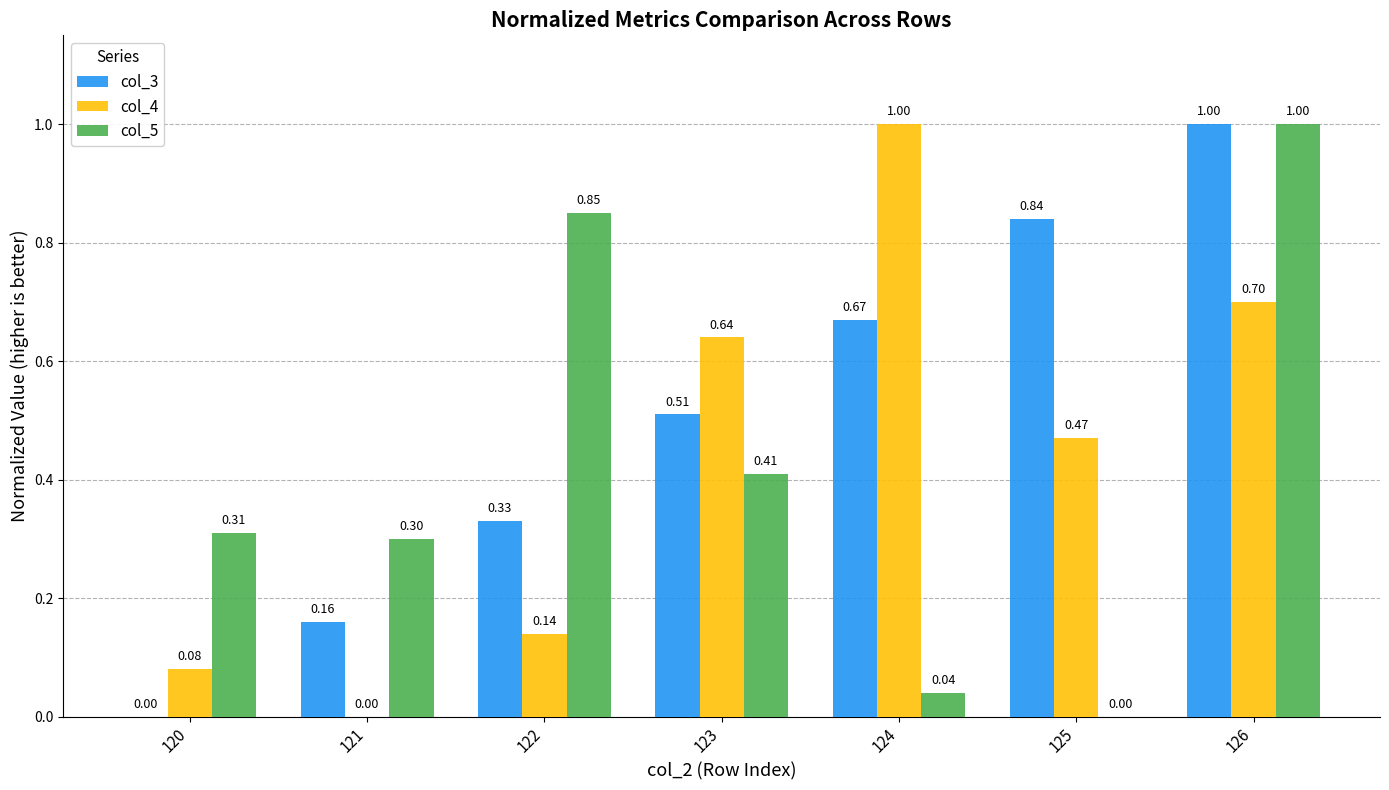

How many data points in col_5 are above 0?

6